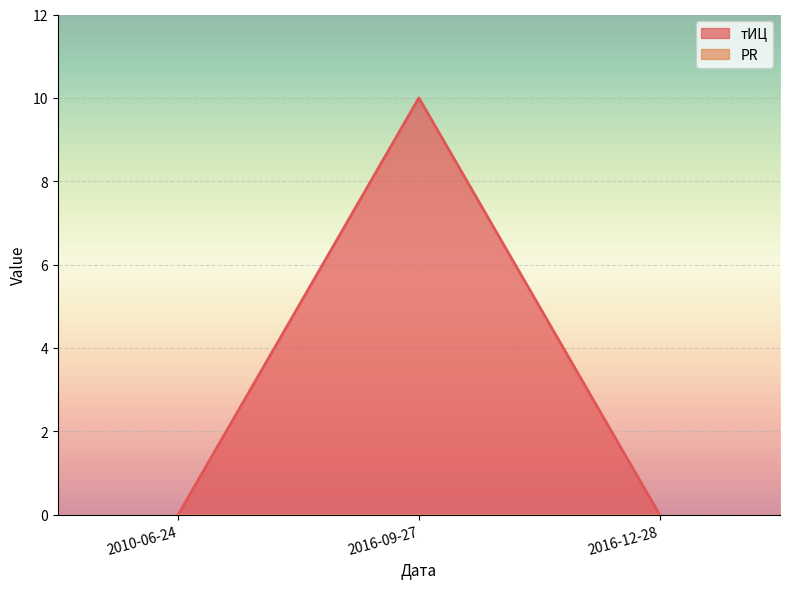

How many lines are shown in the chart?

2